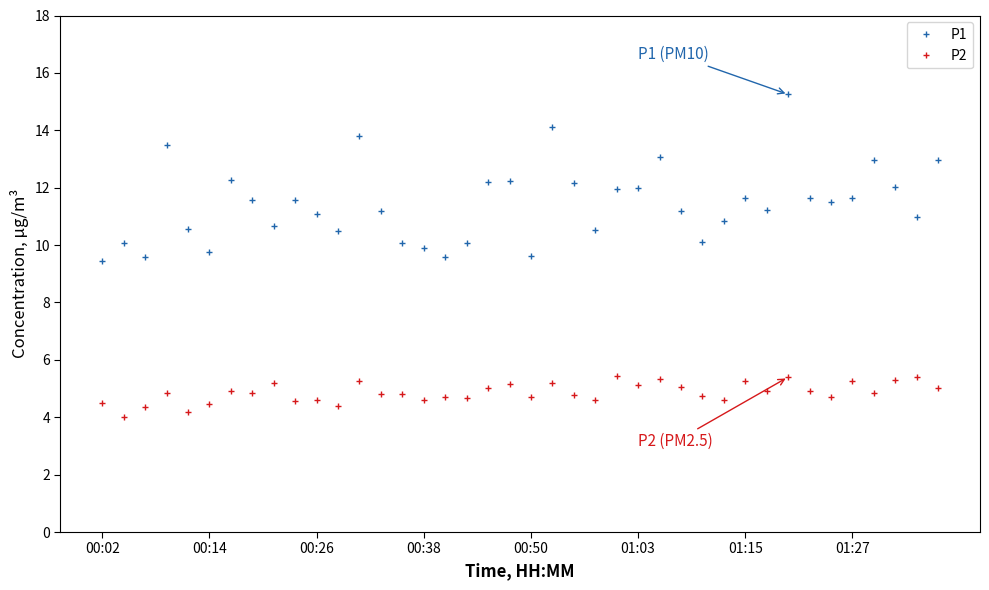

Does the chart have visible grid lines?

No